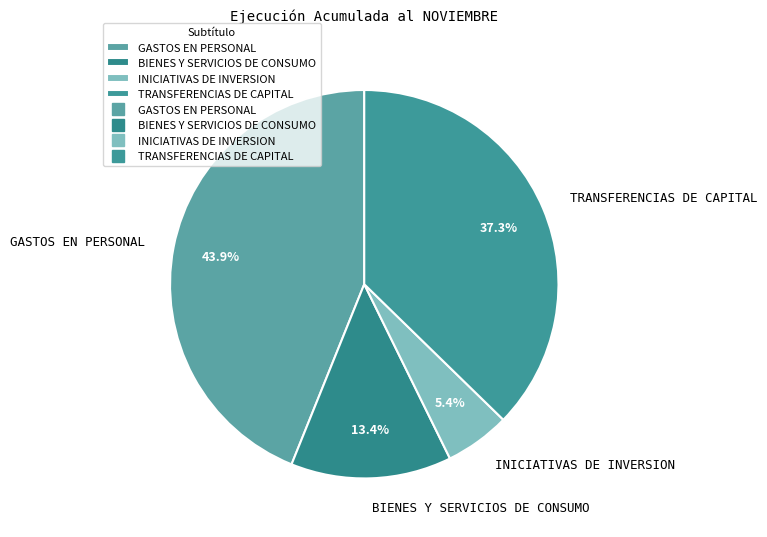

Which category has the biggest portion of the pie?

GASTOS EN PERSONAL